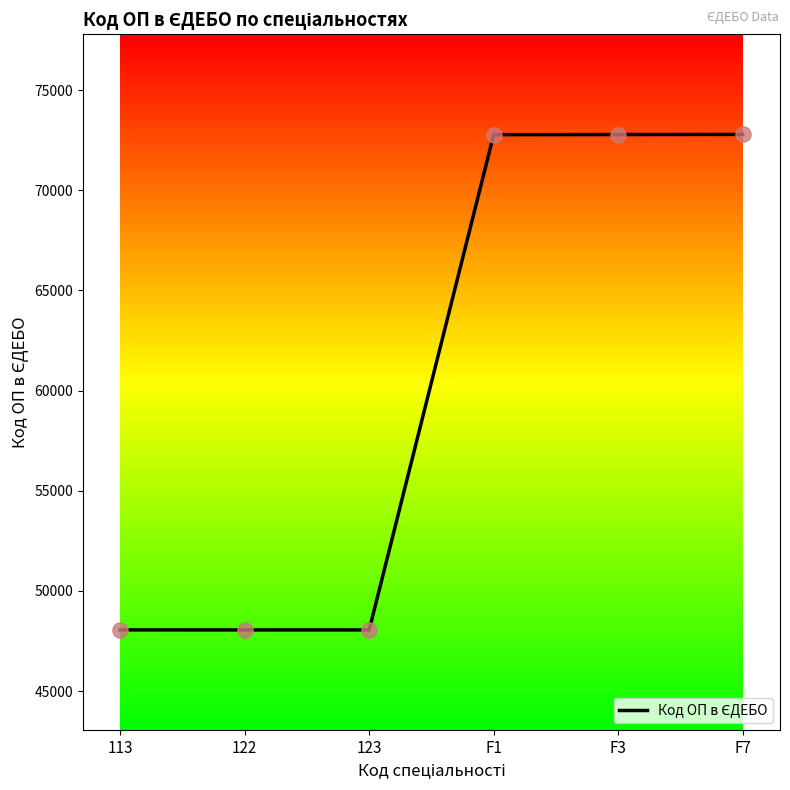

What is the change in value from 123 to F7?

+24735